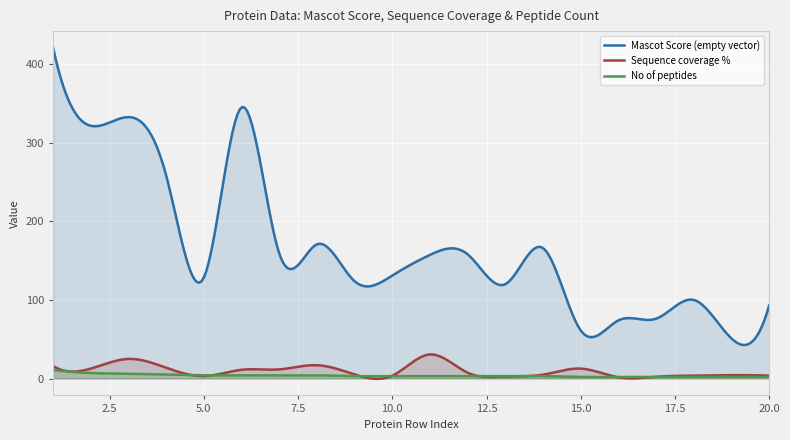

How many interior local valleys does the Sequence coverage % series have?

5